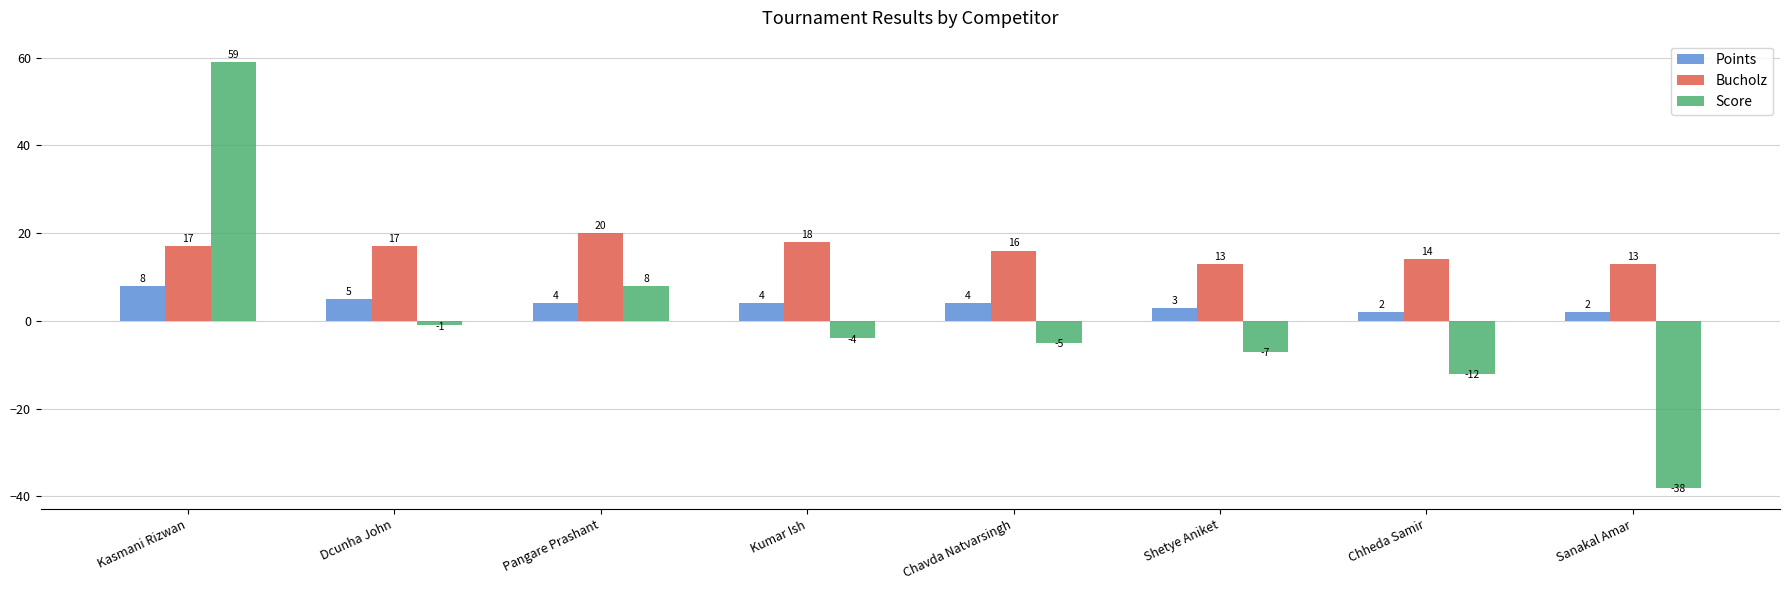

At which label is Points closest to 5?

Dcunha John